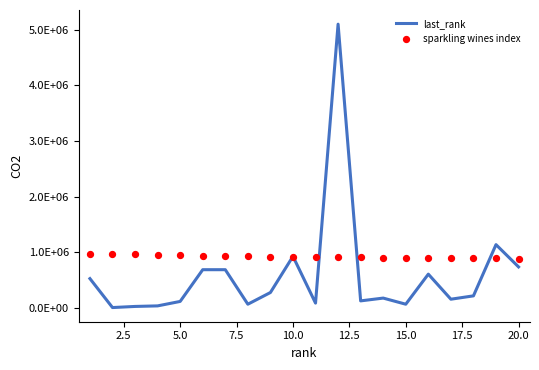

Which series contains the lowest Y value?

last_rank